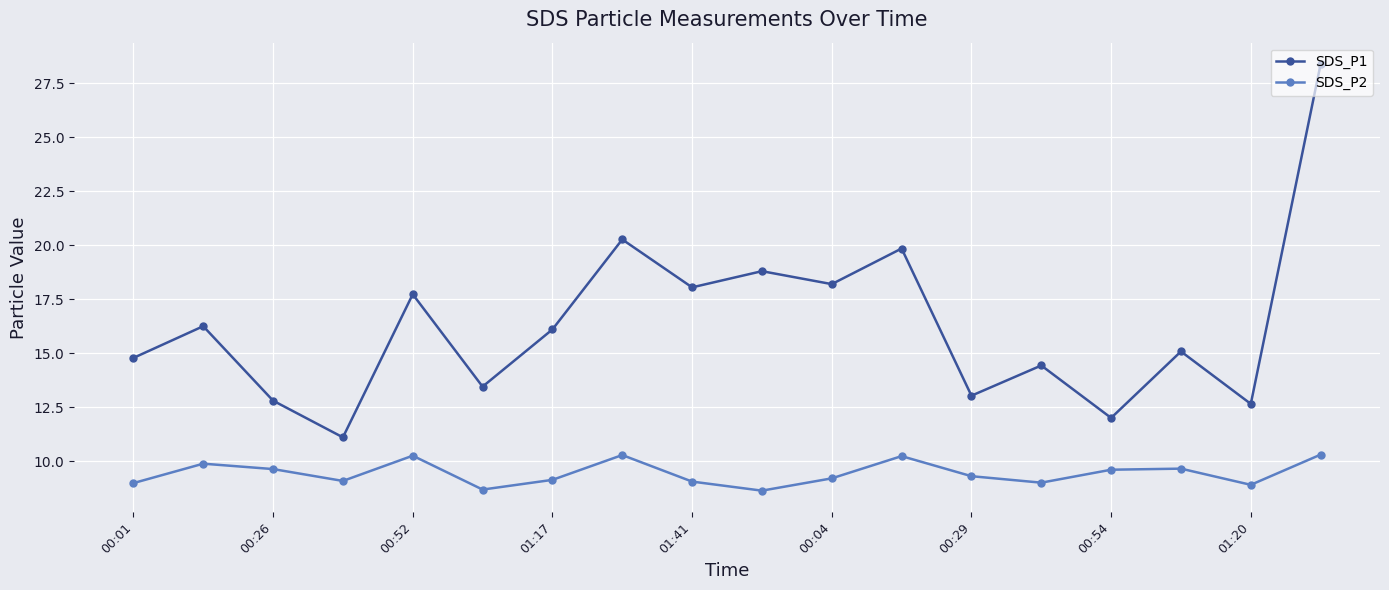

What is the average value of the SDS_P2 series?

9.4